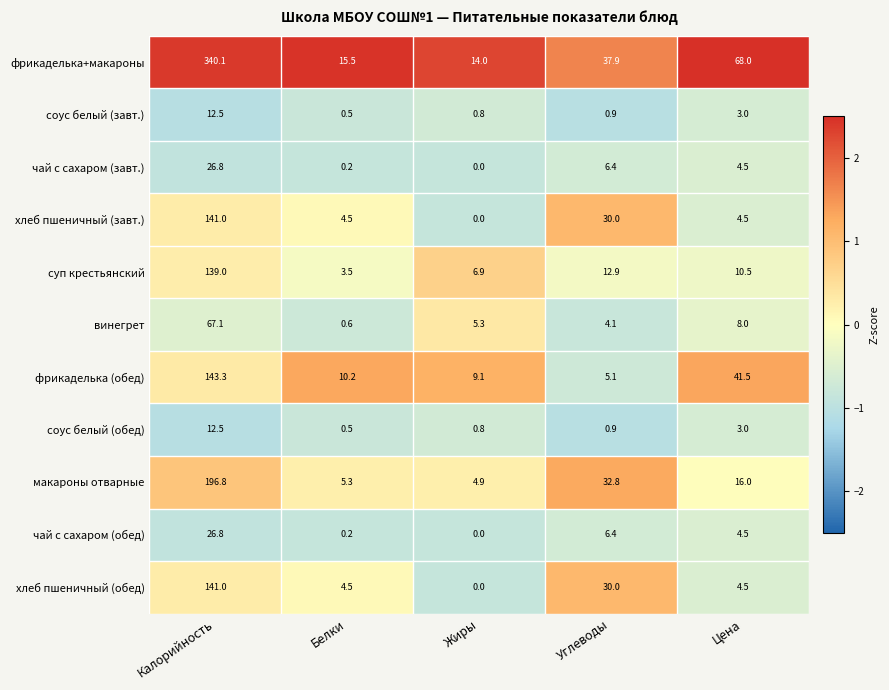

At which label is макароны отварные closest to 100?

Углеводы